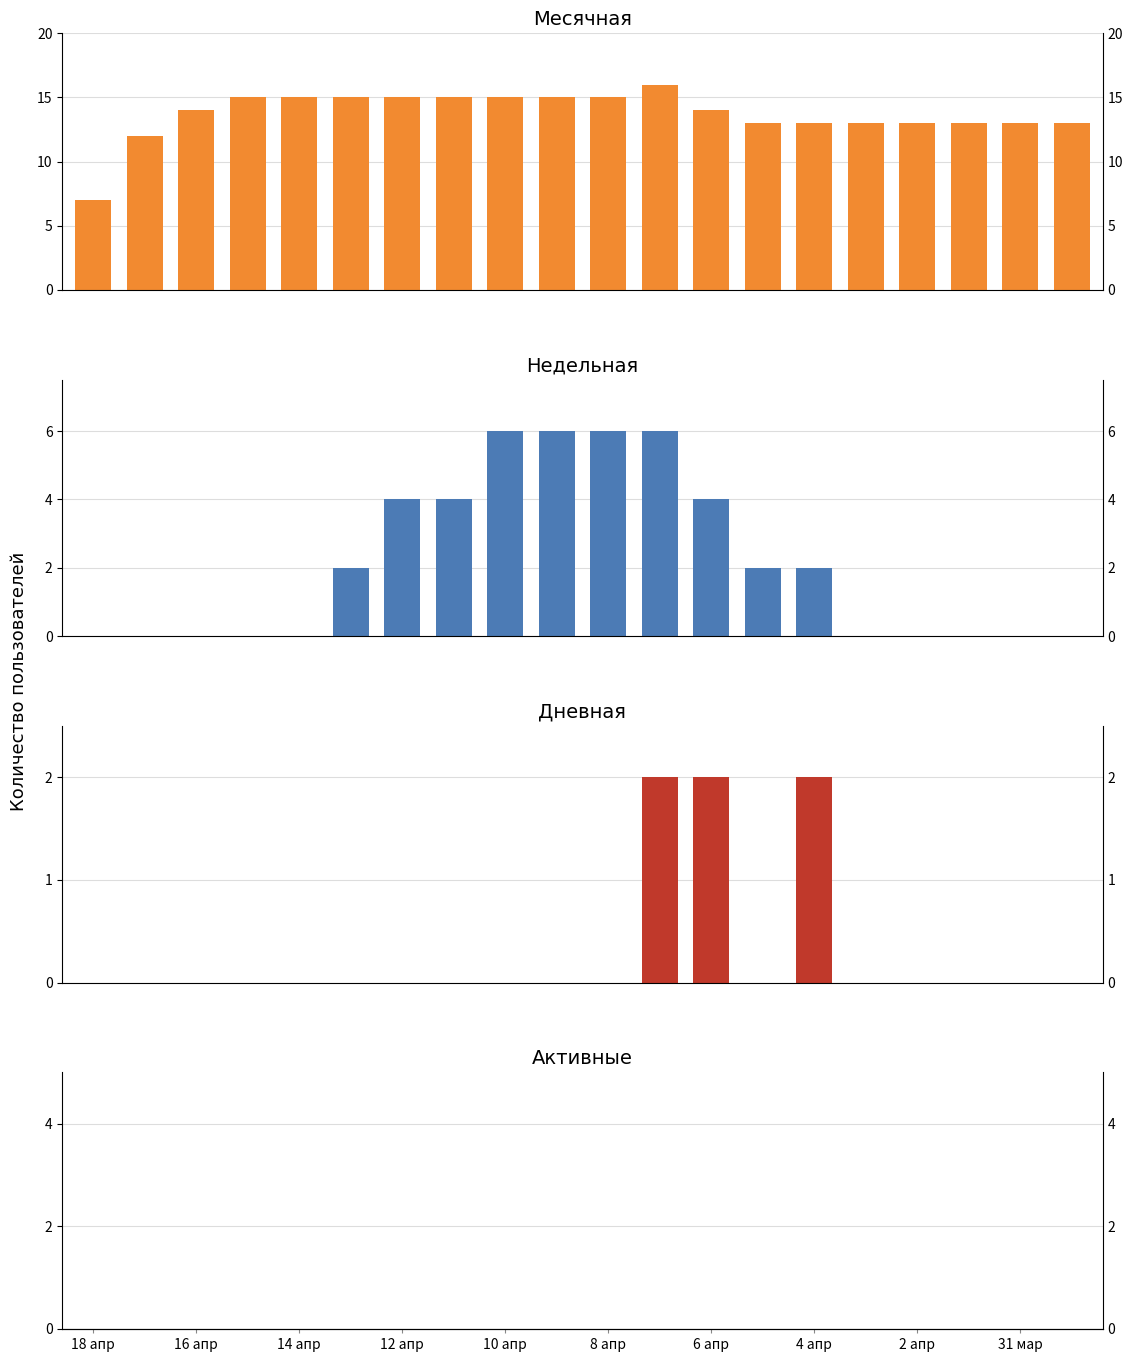

How many distinct data groups are displayed?

4